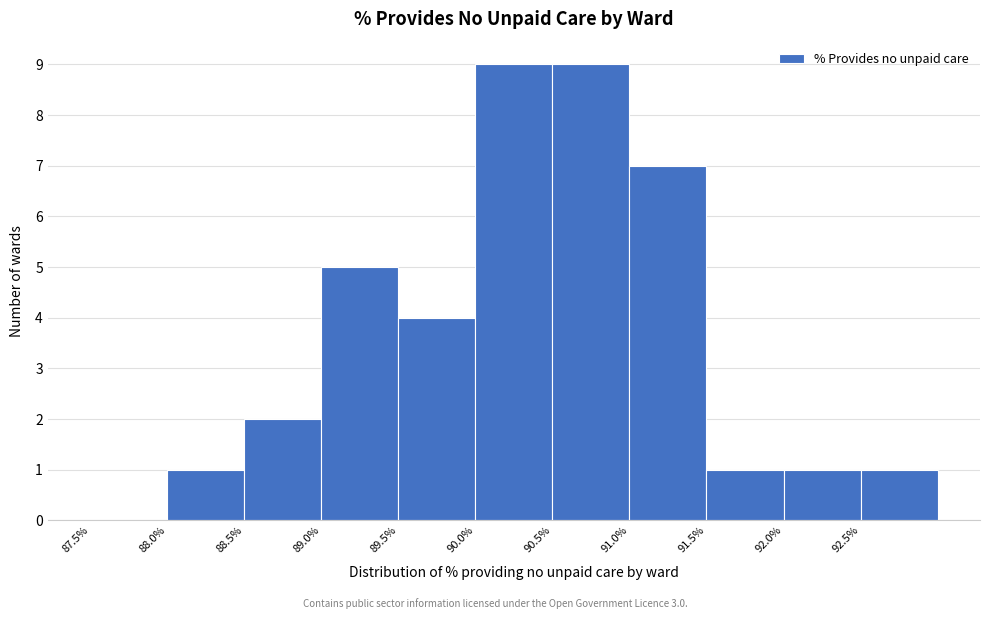

Reading left to right, list every bar in this chart as the range it spans on the x-axis followed by its height. The values are not printed on the chart, so give them approximately, as read against the axis.

87.5 to 88.0: 0
88.0 to 88.5: 1
88.5 to 89.0: 2
89.0 to 89.5: 5
89.5 to 90.0: 4
90.0 to 90.5: 9
90.5 to 91.0: 9
91.0 to 91.5: 7
91.5 to 92.0: 1
92.0 to 92.5: 1
92.5 to 93.0: 1